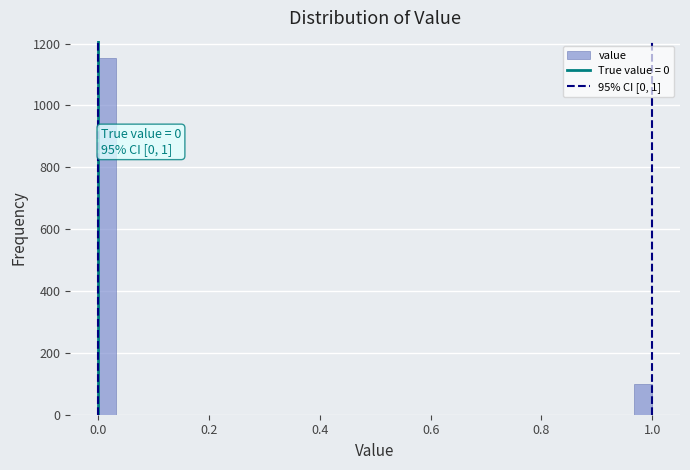

Around what value on the x-axis is the tallest bar? Give the approximate position of its centre, as read against the axis.

0.02